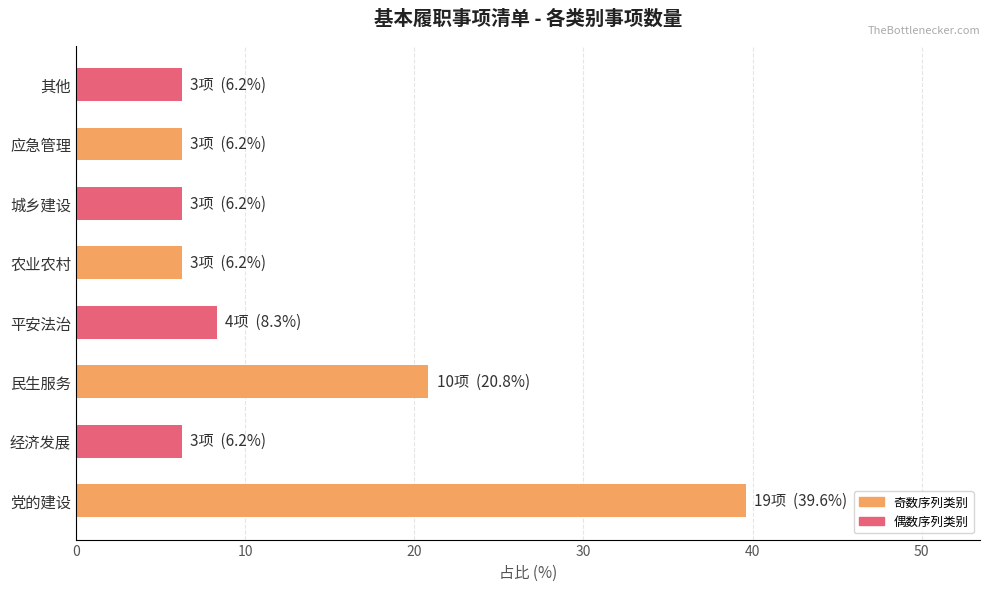

True or false: the data shows 6.2 at 农业农村.

True